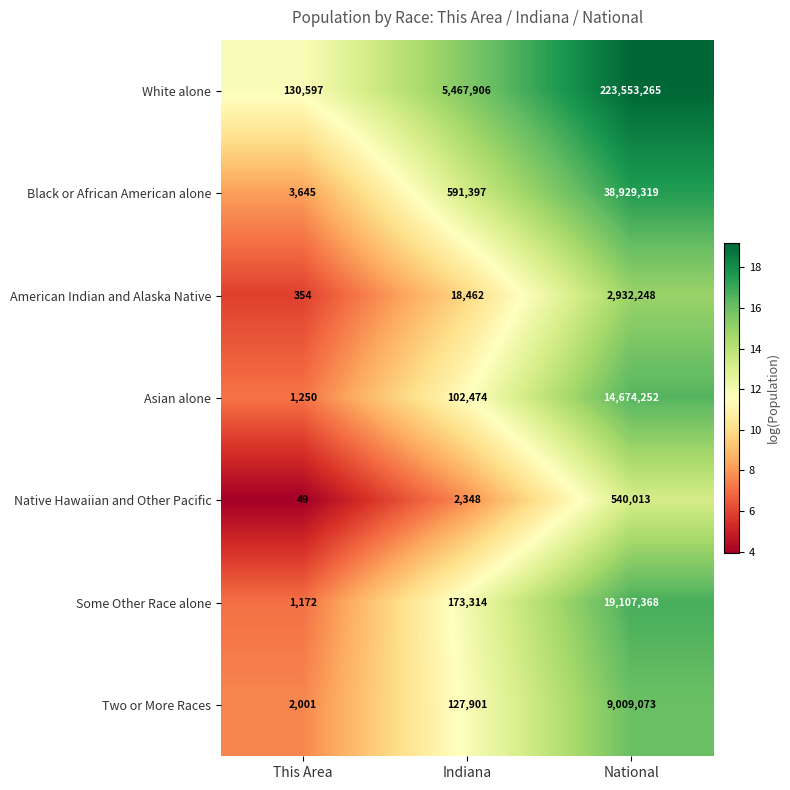

Which category has the highest value across all series?

National